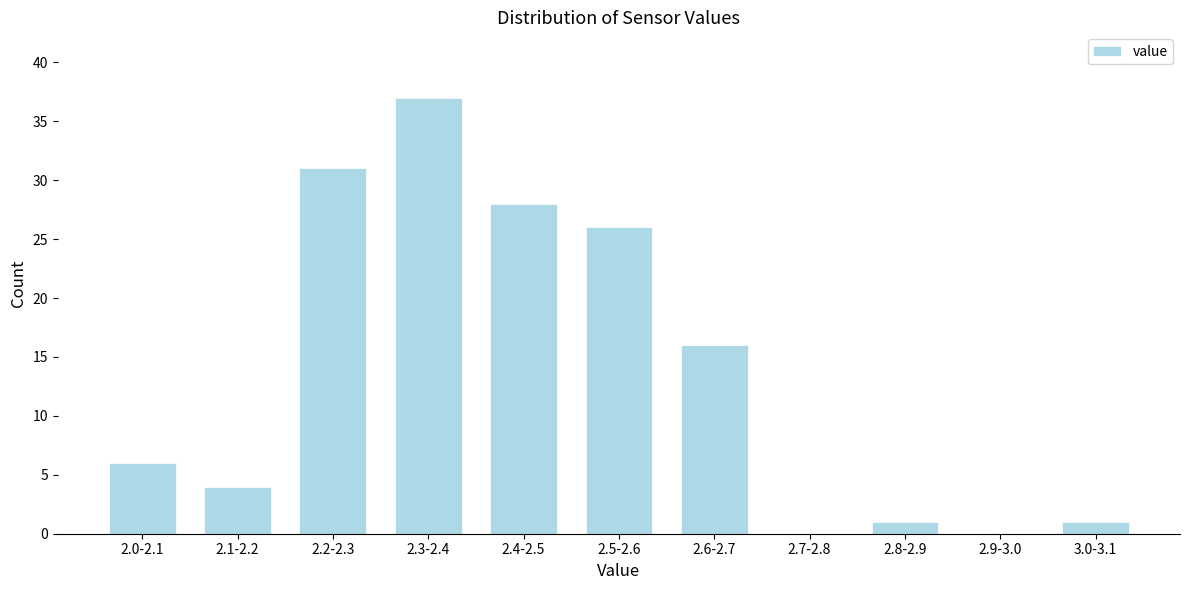

Reading left to right, what are all the values shown in this chart?

2.0-2.1=6	2.1-2.2=4	2.2-2.3=31	2.3-2.4=37	2.4-2.5=28	2.5-2.6=26	2.6-2.7=16	2.7-2.8=0	2.8-2.9=1	2.9-3.0=0	3.0-3.1=1